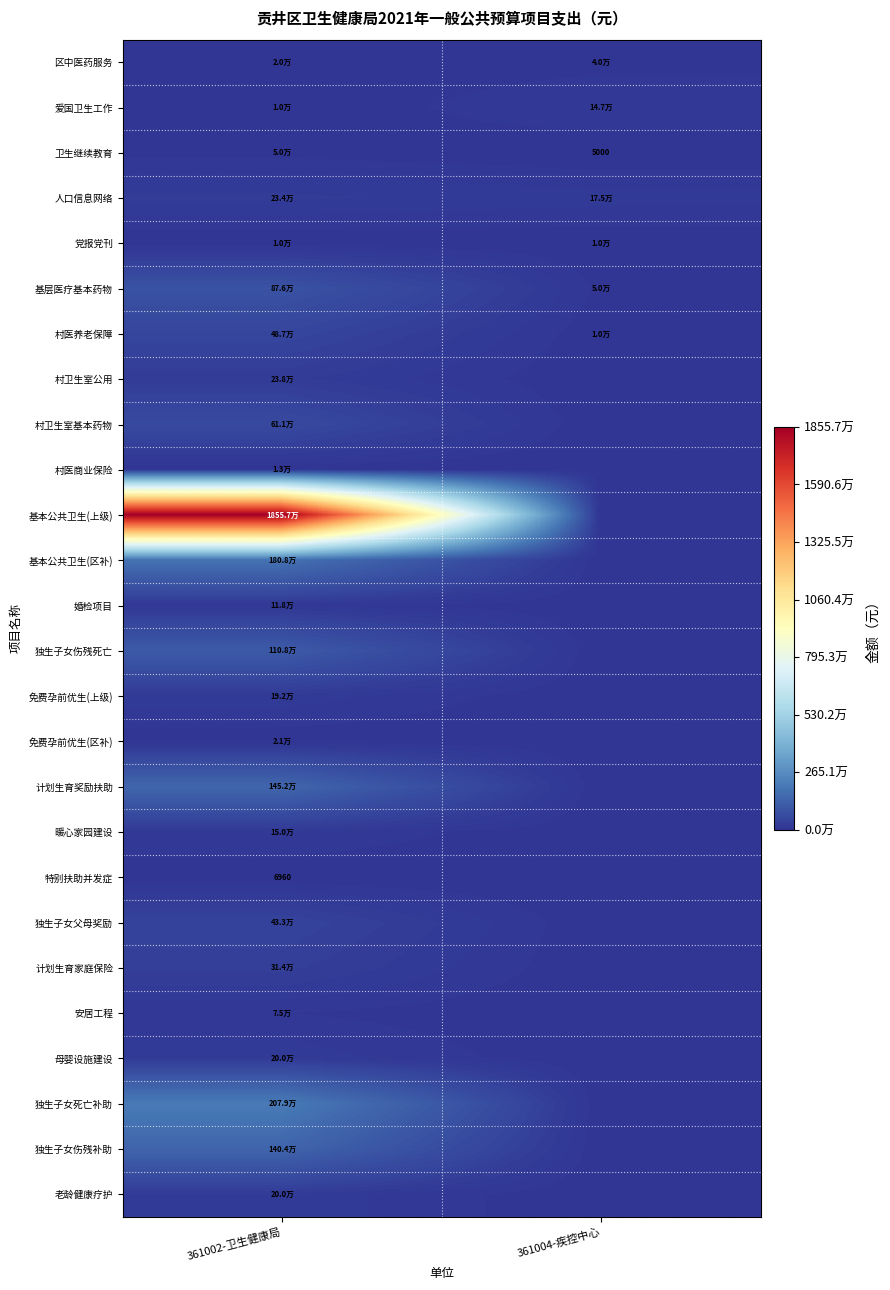

List the labels in order of 基层医疗基本药物 value, smallest first.

361004-疾控中心, 361002-卫生健康局